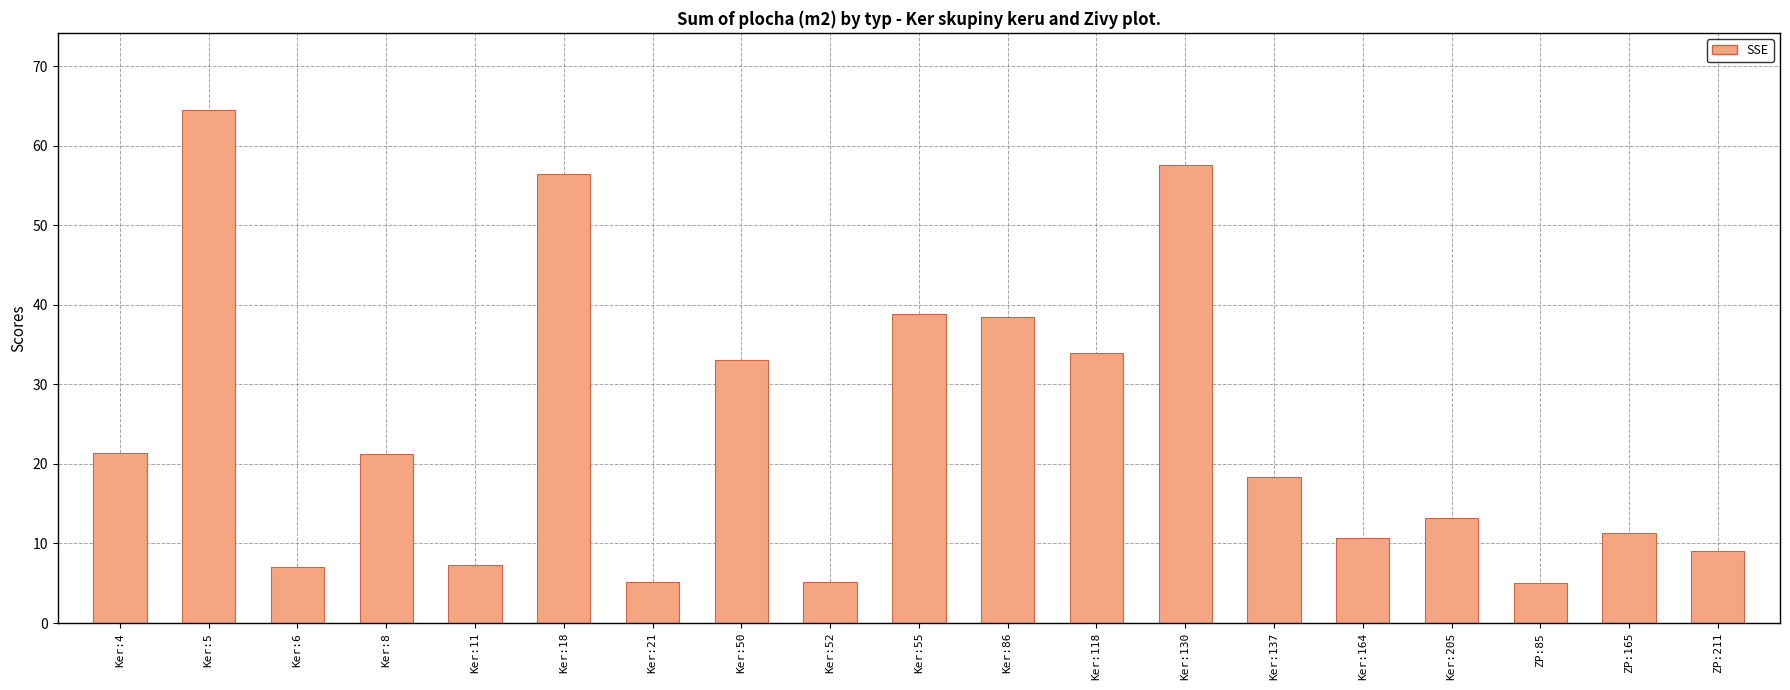

What is the change in value from Ker:137 to ZP:211?

-9.3